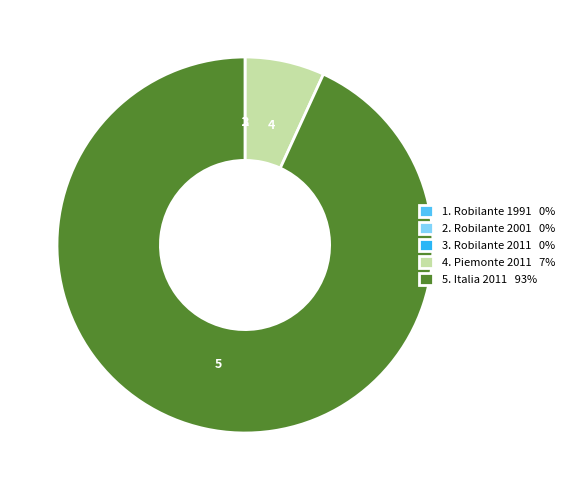

Which has a higher value, 4. Piemonte 2011 7% or 5. Italia 2011 93%?

5. Italia 2011 93%